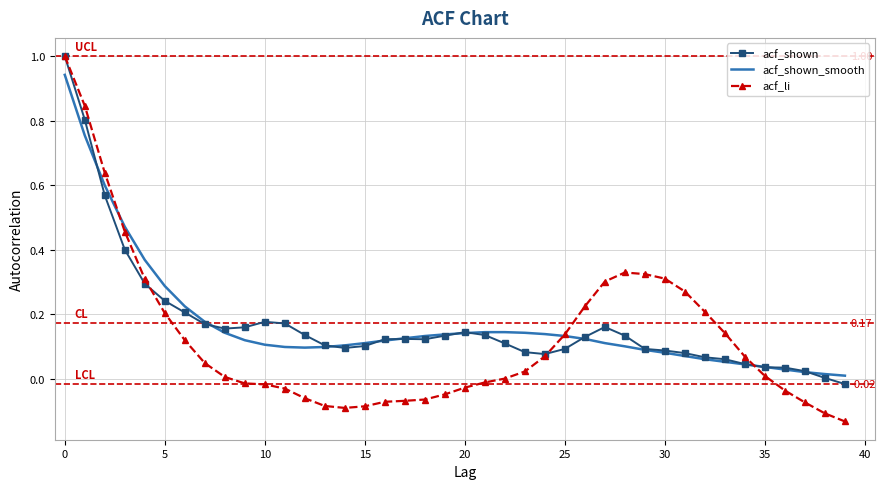

What are all the series names shown in the legend?

acf_shown, acf_shown_smooth, acf_li